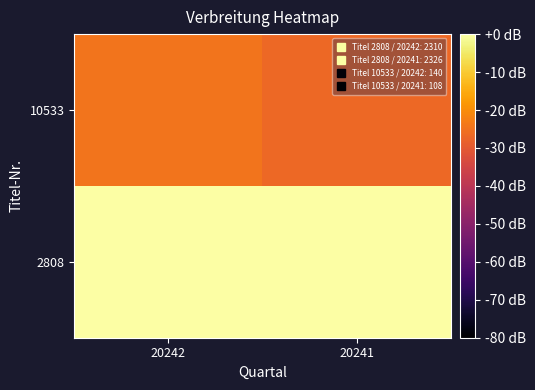

At 20242, list the series in order from largest to smallest.

2808, 10533